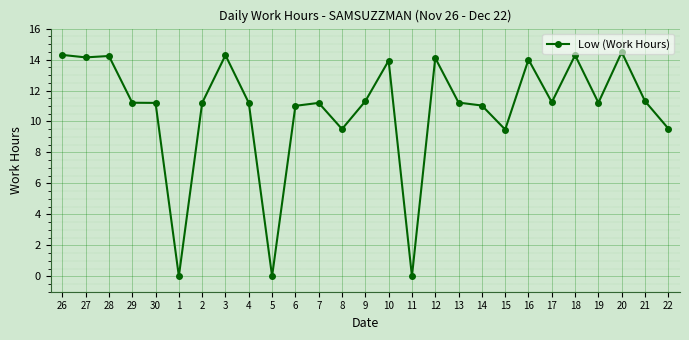

Does the chart display data point markers on the line(s)?

Yes